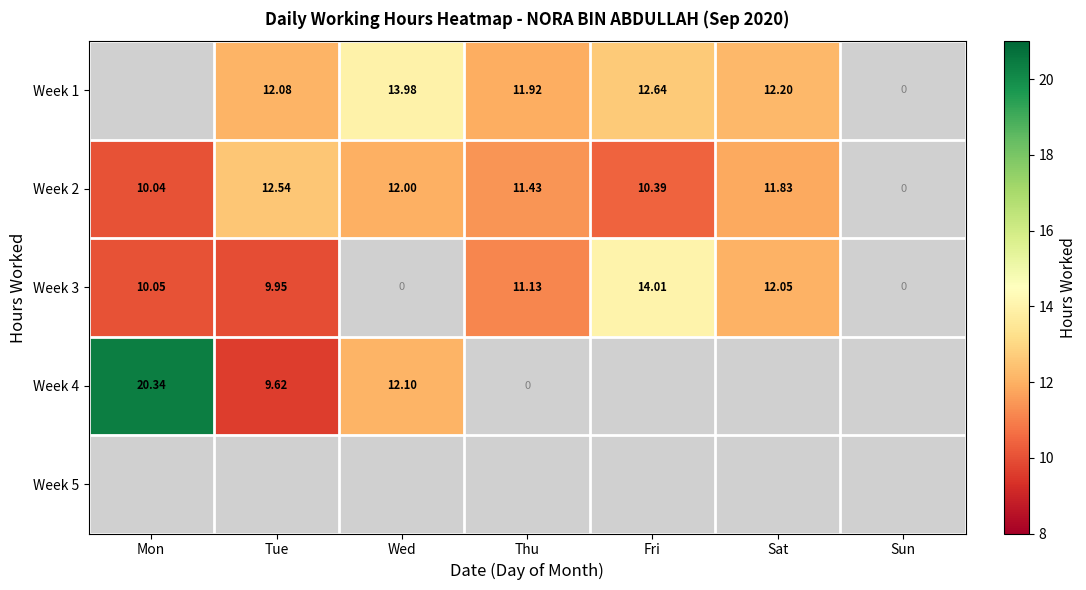

List the labels in order of Week 2 value, smallest first.

Sun, Mon, Fri, Thu, Sat, Wed, Tue